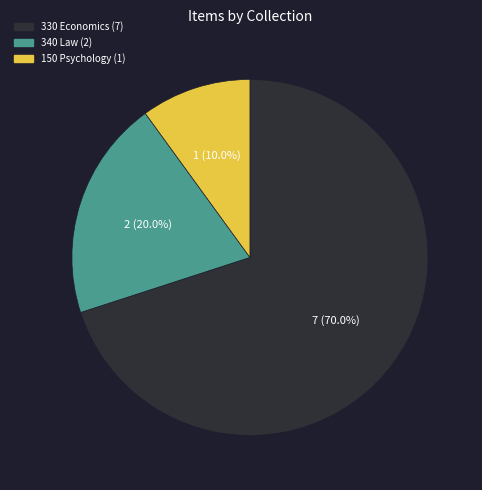

Does any single category account for the majority?

Yes